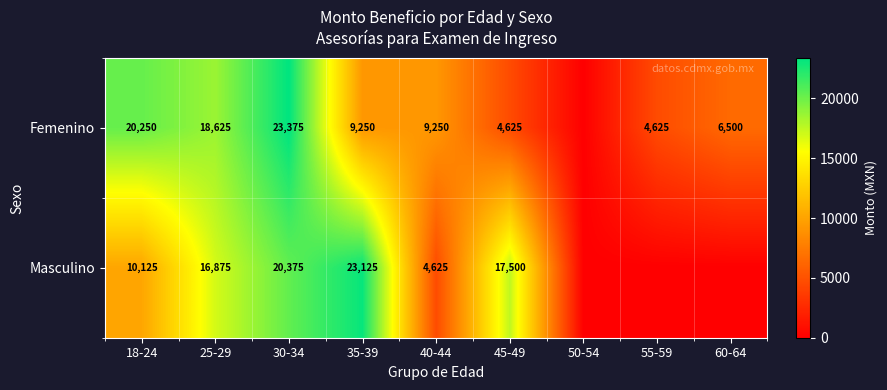

The Femenino series shows 3024 at 55-59. True or false?

False